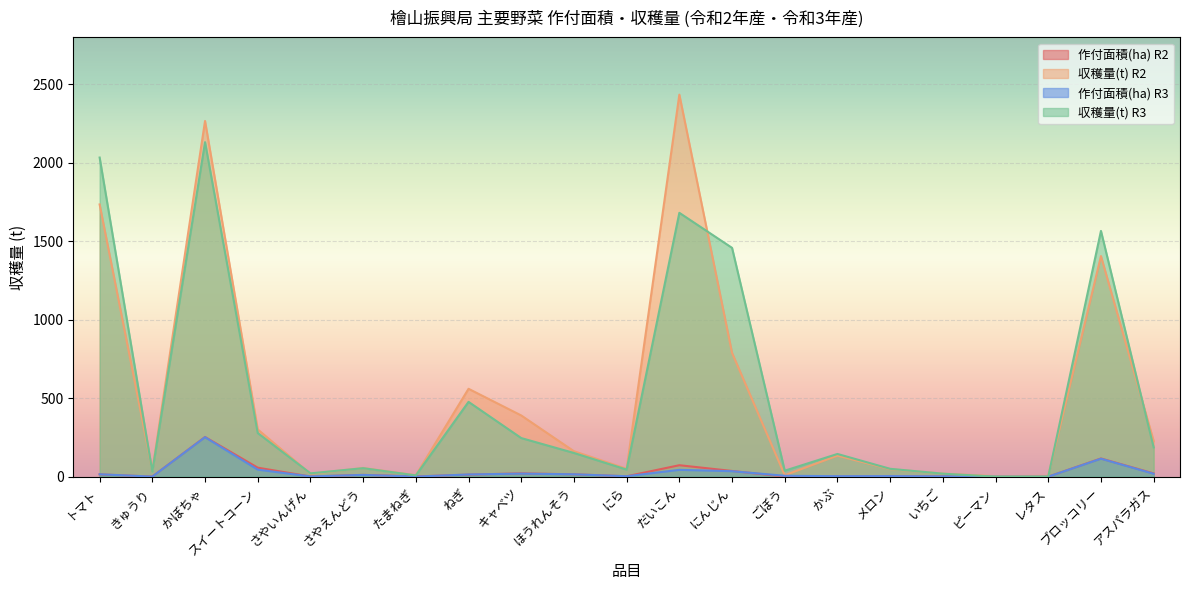

Which label corresponds to the smallest value in the chart?

ピーマン